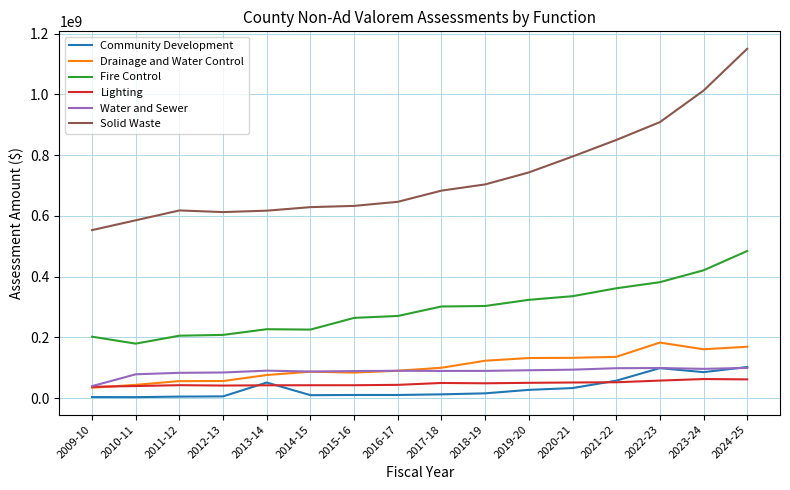

At which category does the chart reach its peak across all series?

2024-25